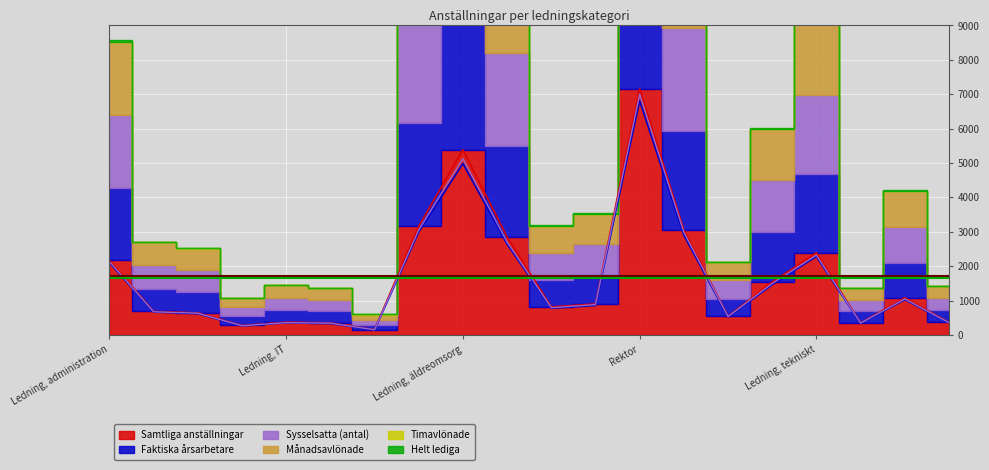

What value does the Faktiska årsarbetare series have at Ledning, barnomsorg, to the nearest 10?

2900